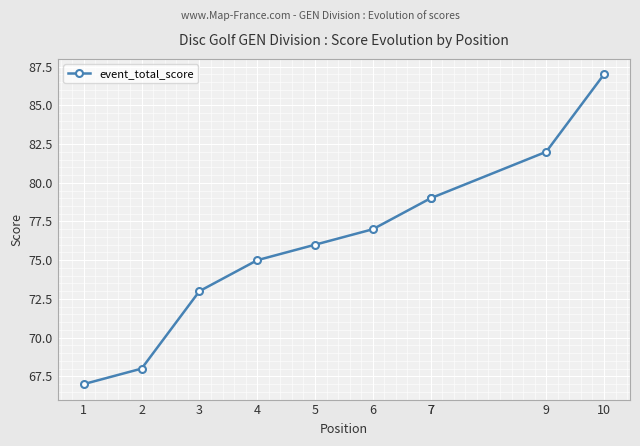

How many data points are less than 77?

5